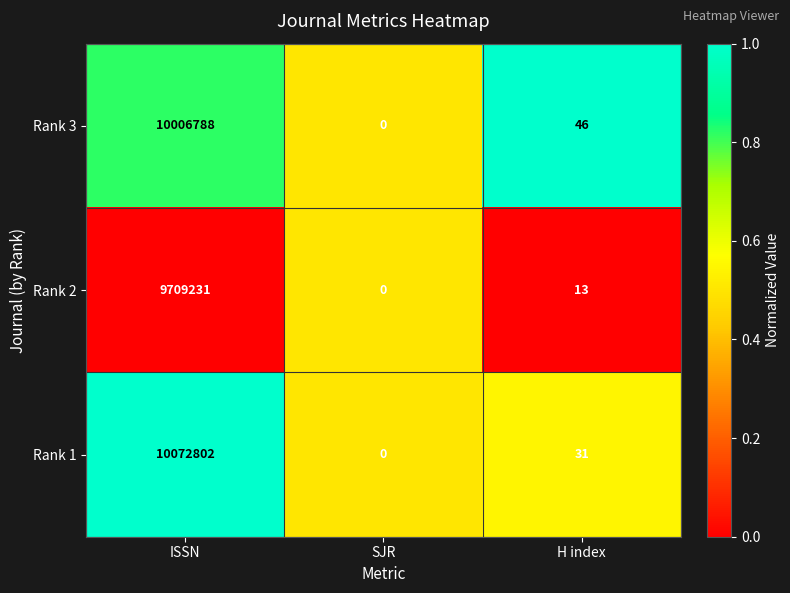

What is the difference between the second highest and minimum values in the Rank 2 series?

13